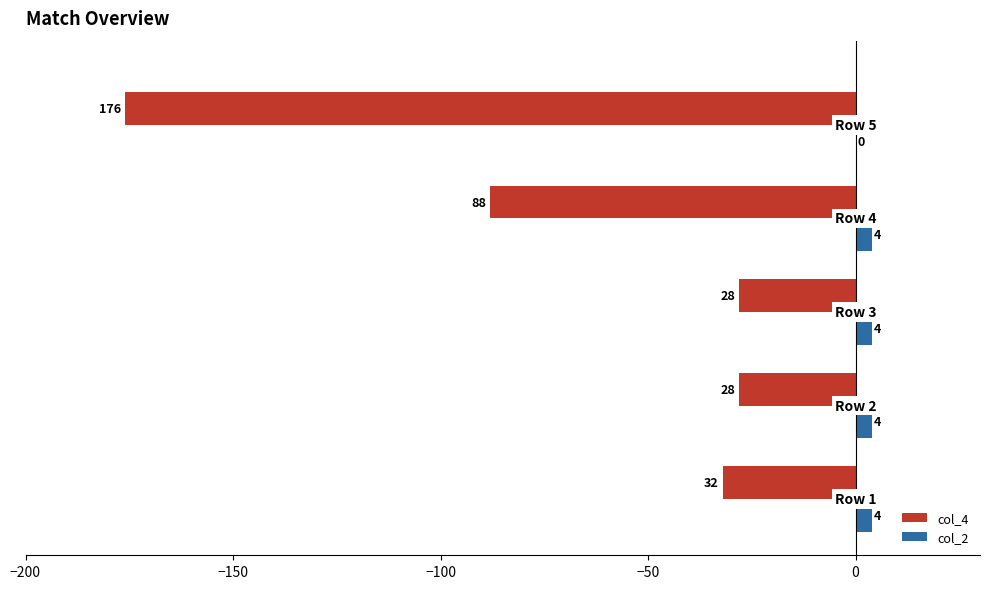

What is the highest value of the col_2 series?

4